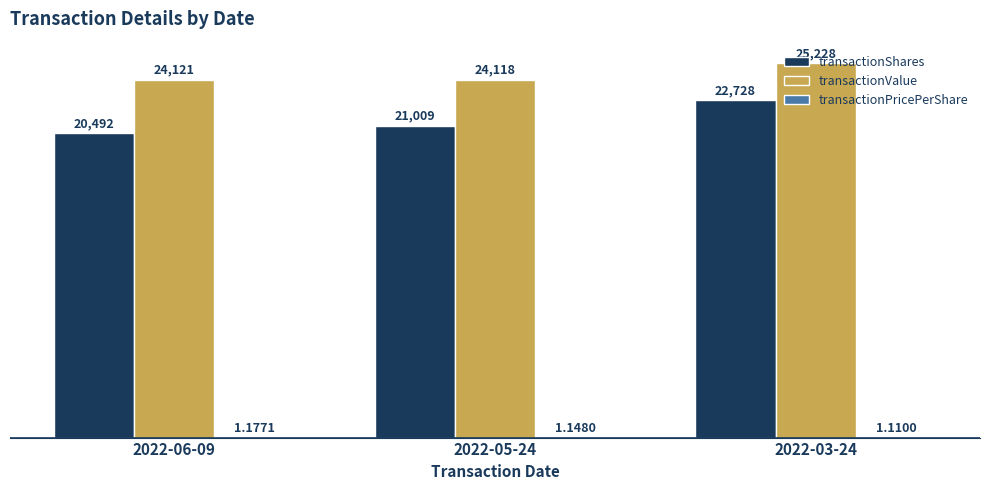

What is the sum of the transactionValue values at 2022-05-24 and 2022-03-24?

49346.0